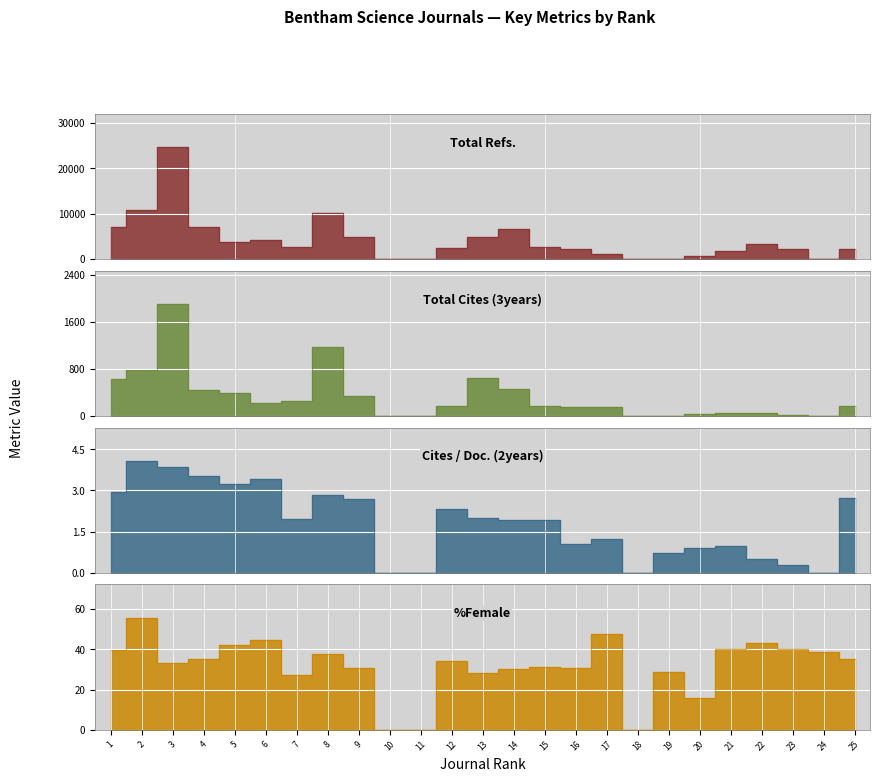

At 23, list the series in order from smallest to largest.

Cites / Doc. (2years), Total Cites (3years), %Female, Total Refs.